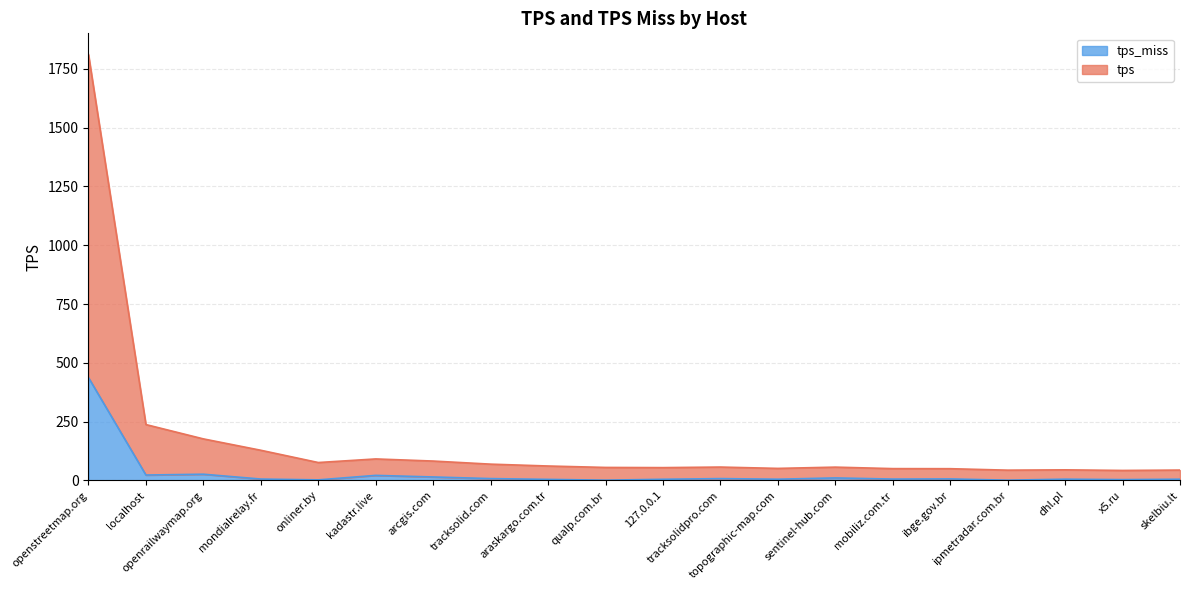

What is the difference between the maximum and minimum values in the tps series?

1768.4